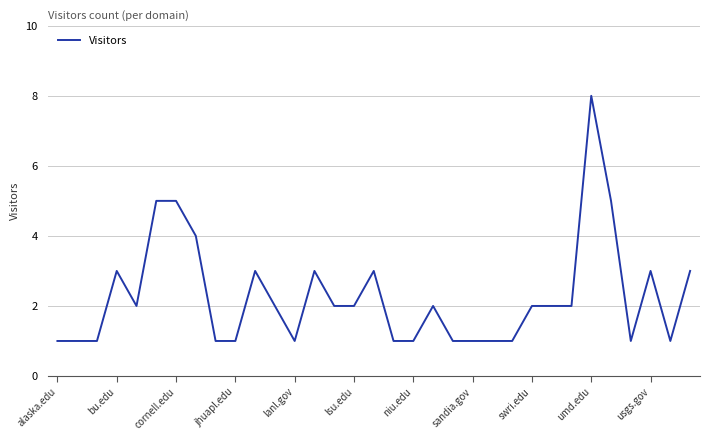

What is the difference between the maximum and minimum values?

7